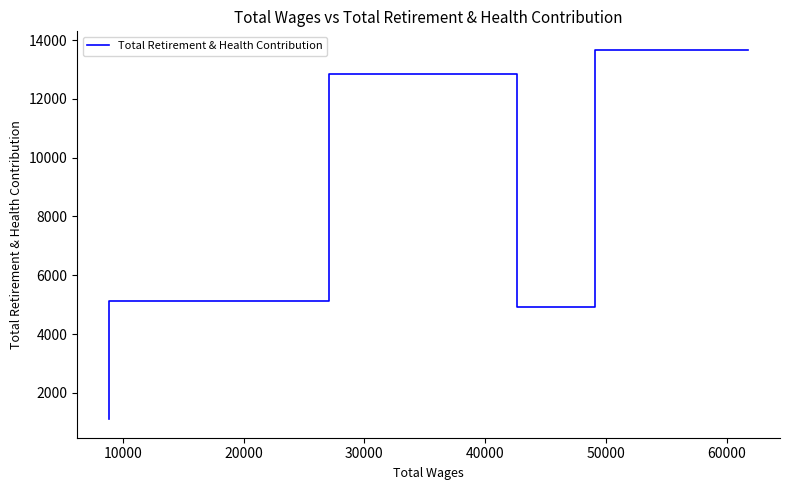

What is the greatest value displayed?

13667